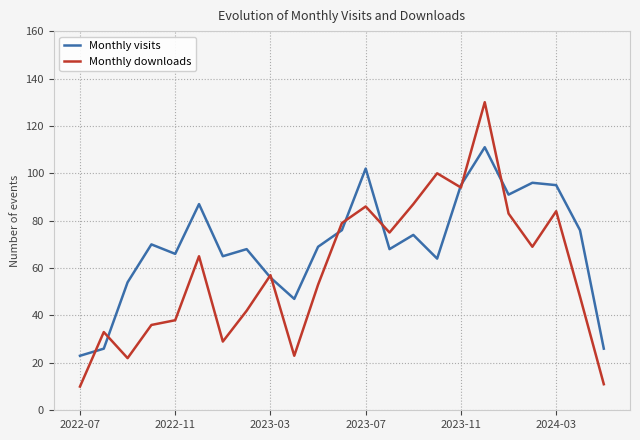

What is the greatest value displayed?

130